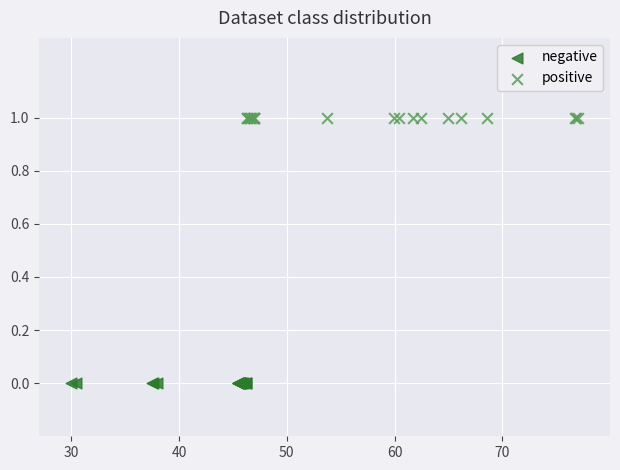

Which series reaches the maximum Y coordinate?

positive